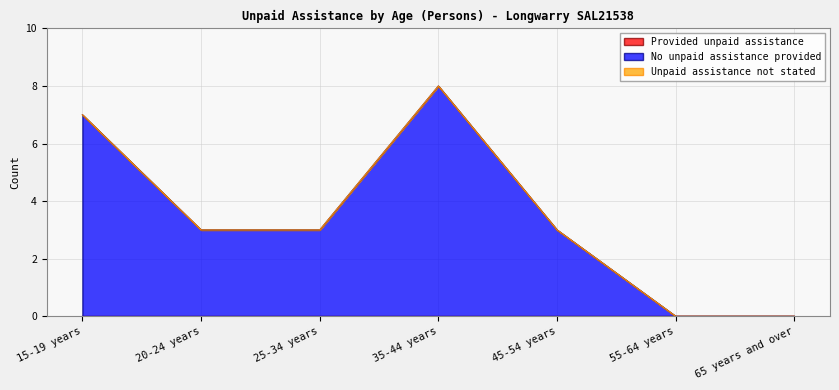

True or false: Unpaid assistance not stated and No unpaid assistance provided cross at least once.

False